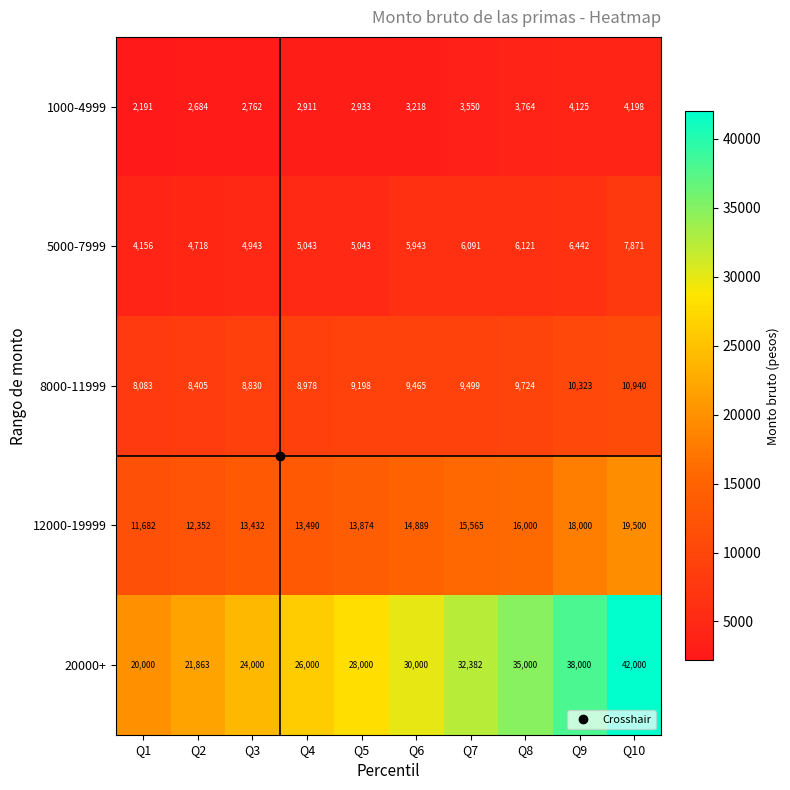

How many data points does each series have?

10